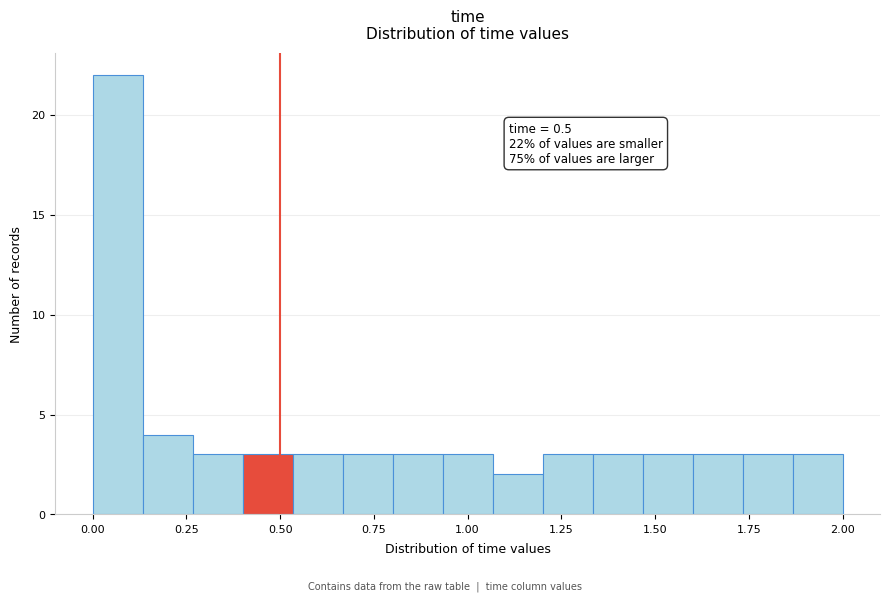

Read against the x-axis, roughly where is the centre of the tallest bar?

0.05